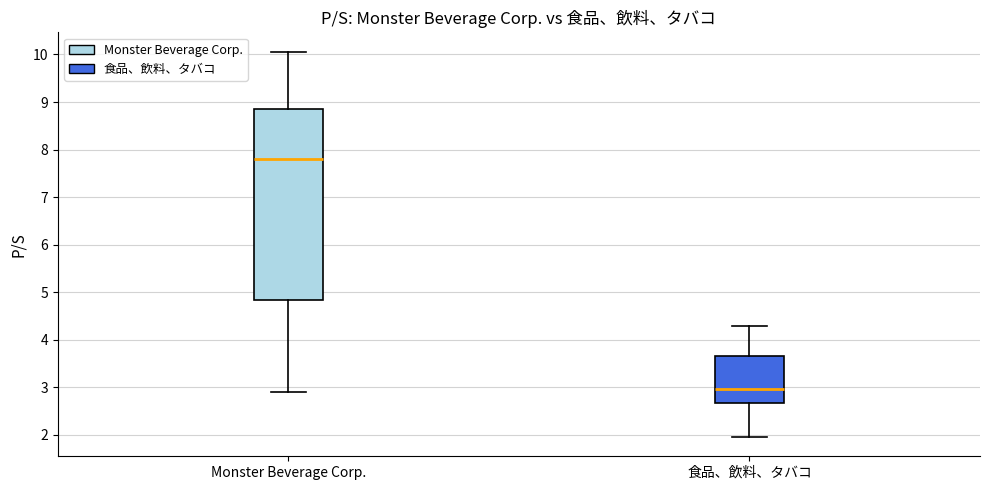

Reading left to right, transcribe this box plot: for each box, give where its median line is, the range the box spans, and where its two whiskers end, as read against the y-axis. The values are not printed on the chart, so give them approximately, as read against the axis.

Monster Beverage Corp.: median 7.8, box 4.8 to 8.9, whiskers 2.9 to 10.1
食品、飲料、タバコ: median 3.0, box 2.7 to 3.7, whiskers 2.0 to 4.3